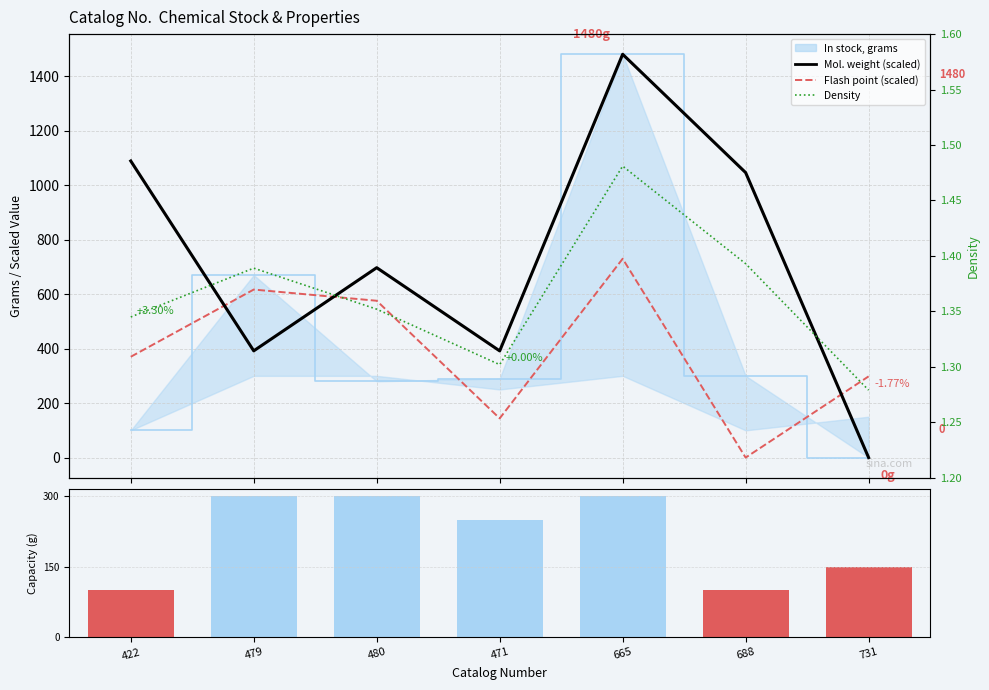

Where does the Monthly production capacity, grams series first go above 250?

479